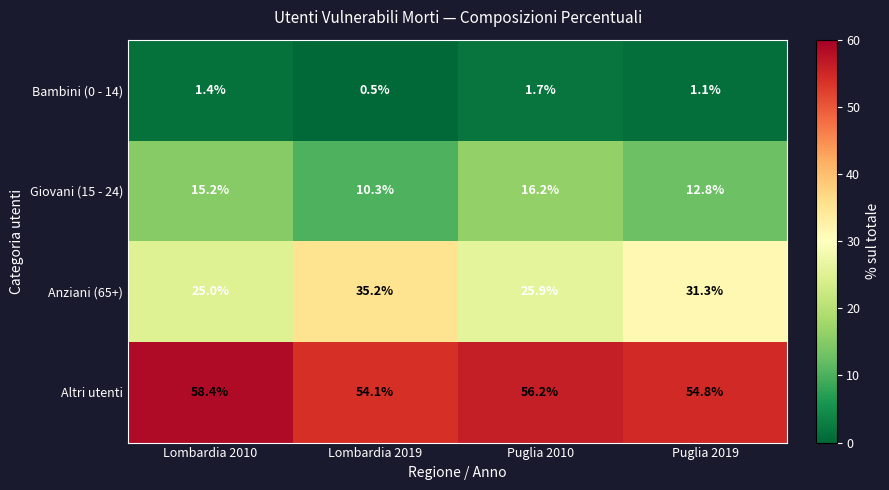

What is the maximum value shown in the chart?

58.4